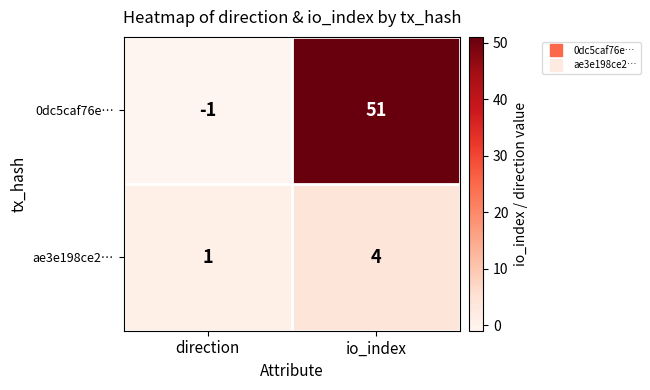

Rank the series by their average value, from highest to lowest.

0dc5caf76e…, ae3e198ce2…